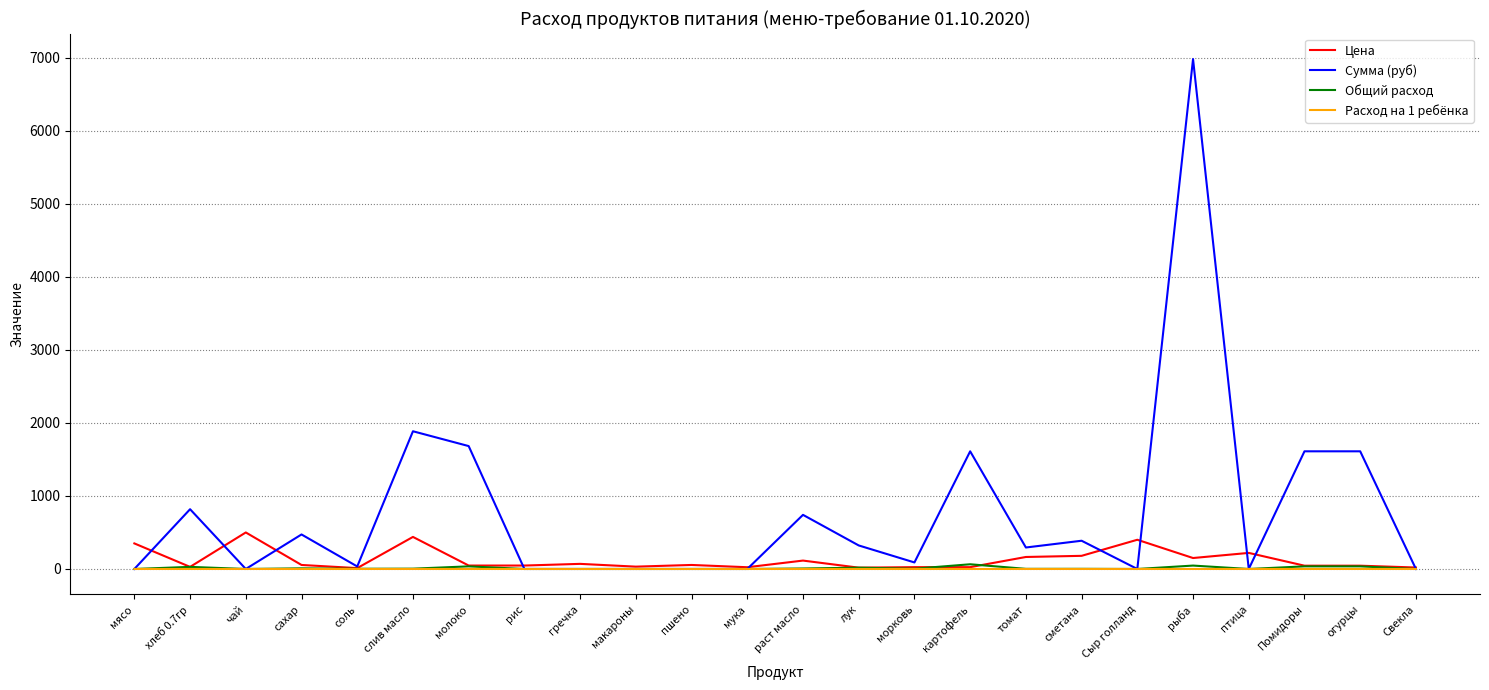

What is the difference between the highest and lowest values at Помидоры?

1610.9